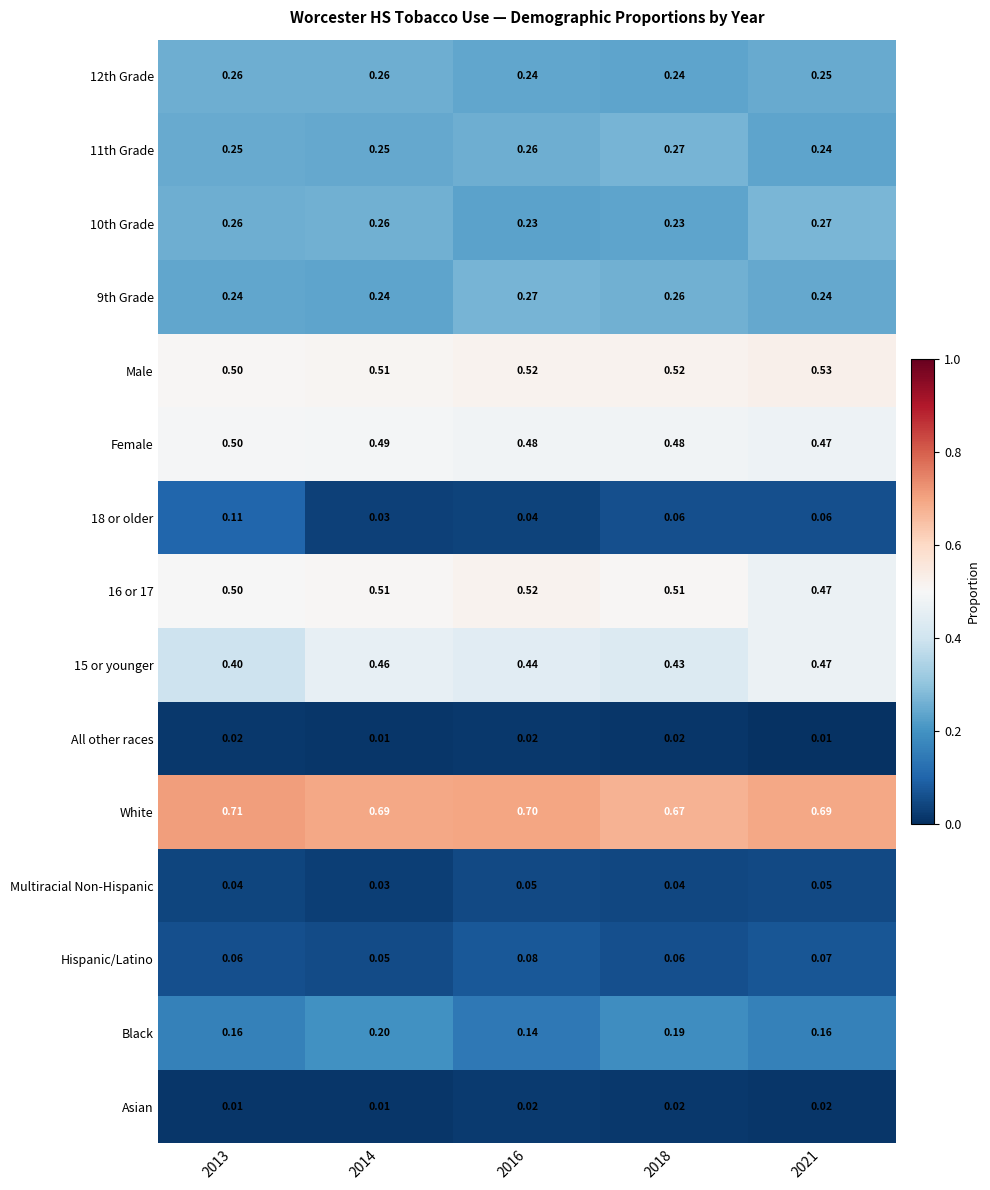

Between 2016 and 2018, which series saw the biggest shift?

Black